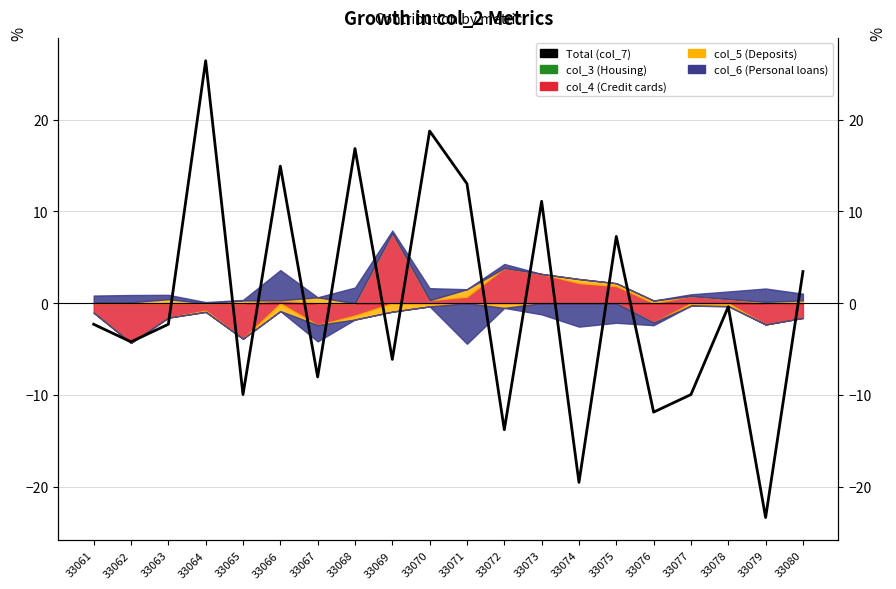

Does the chart have visible grid lines?

Yes